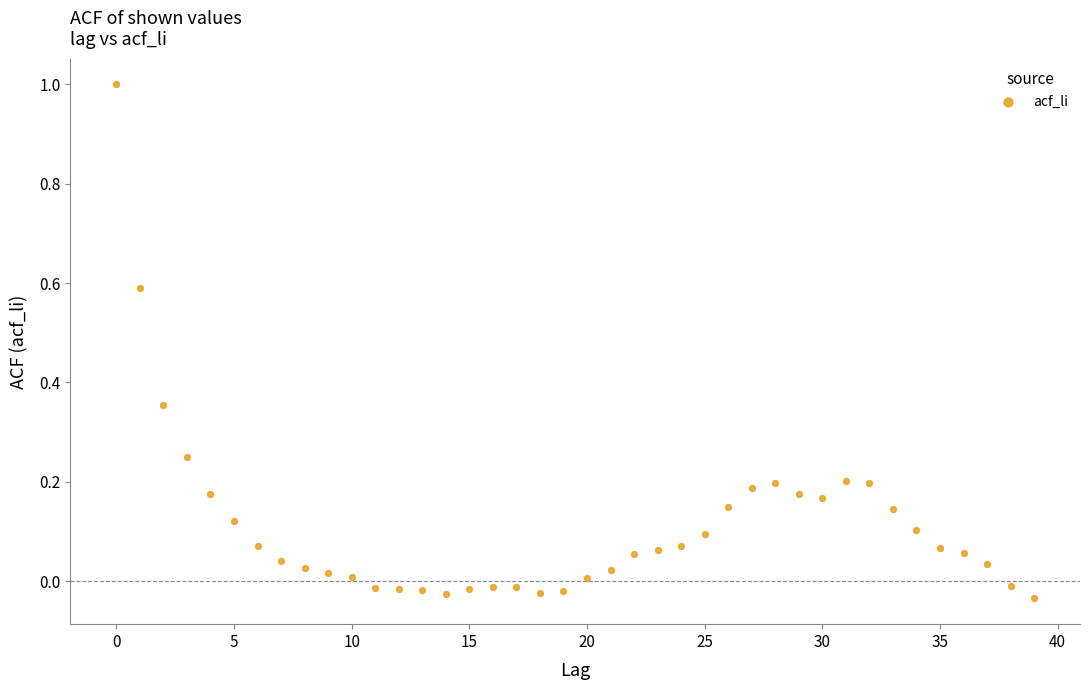

What is the range of Y values (max minus min)?

1.0